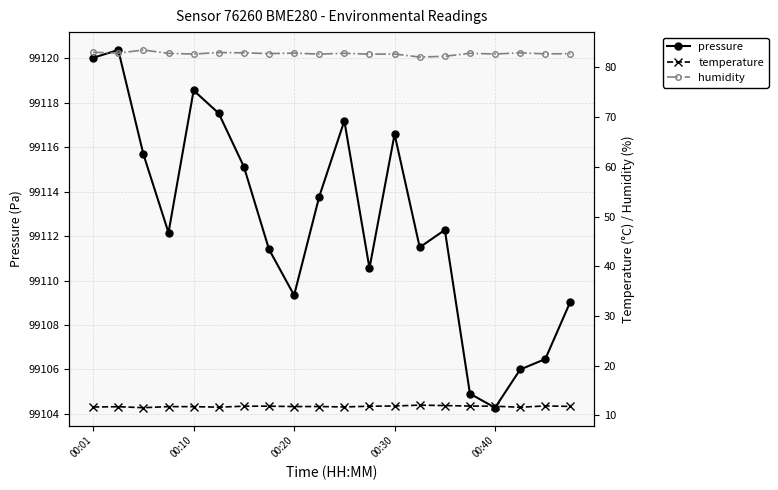

What is the maximum value for pressure?

99120.4